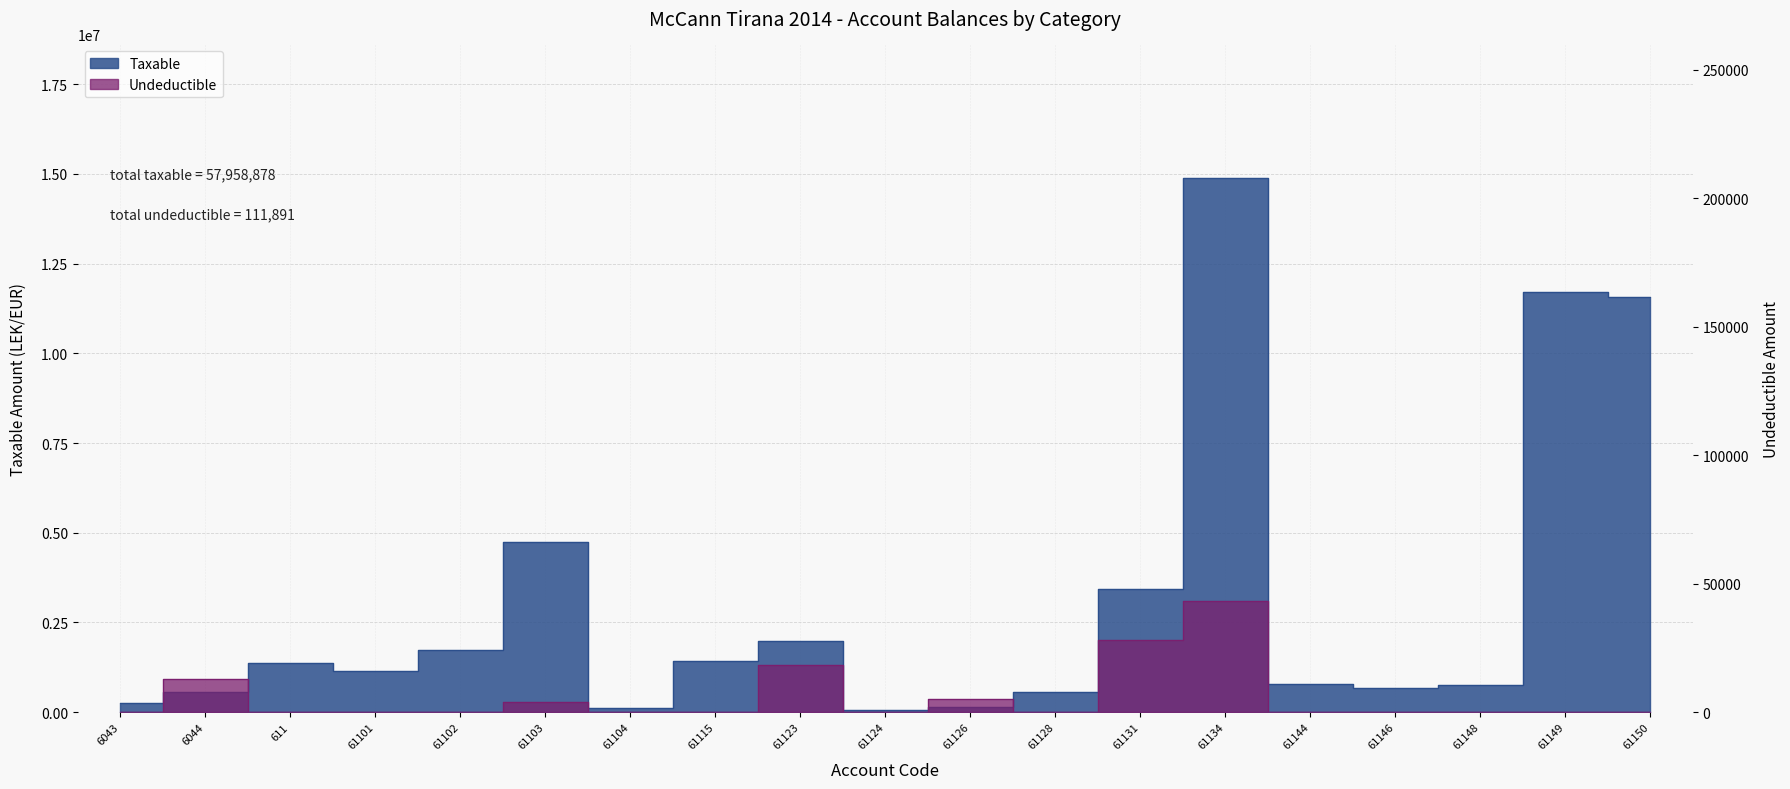

The value of Taxable at 61149 is 3983396.8. True or false?

False